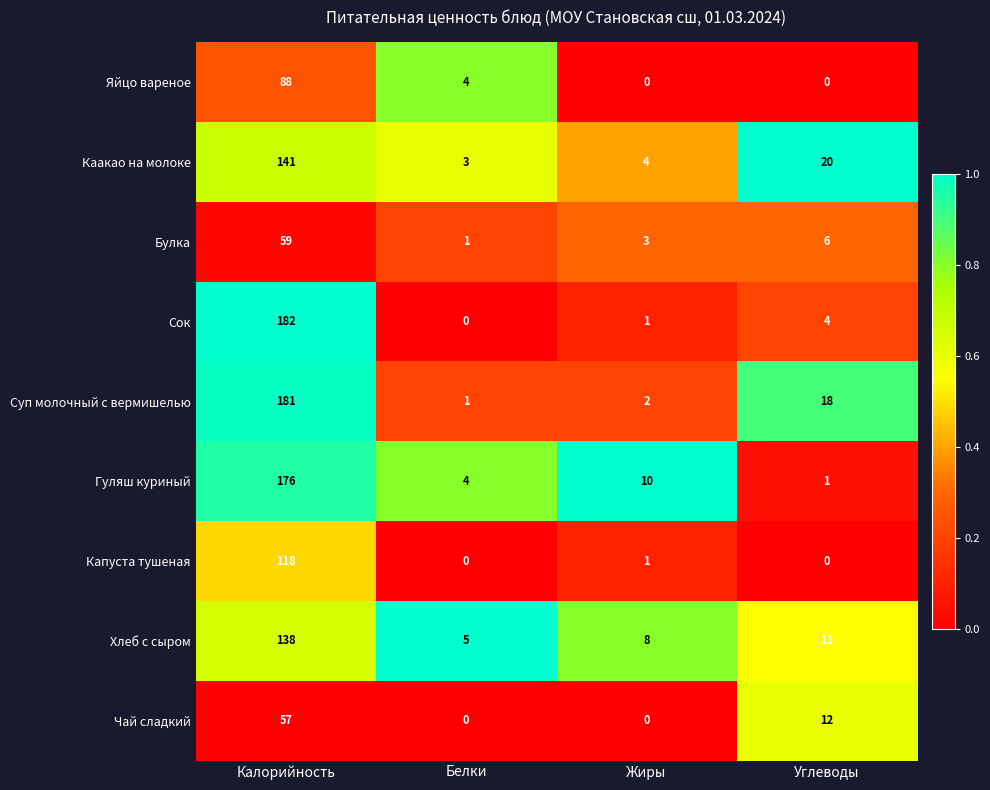

The Булка series shows 59 at Калорийность. True or false?

True